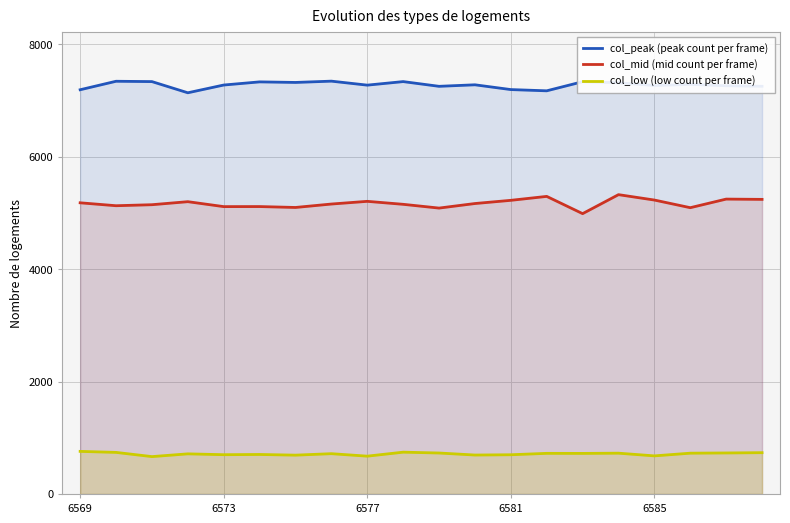

What is the approximate value of col_mid (mid count per frame) at 6585, to the nearest 50?

5250